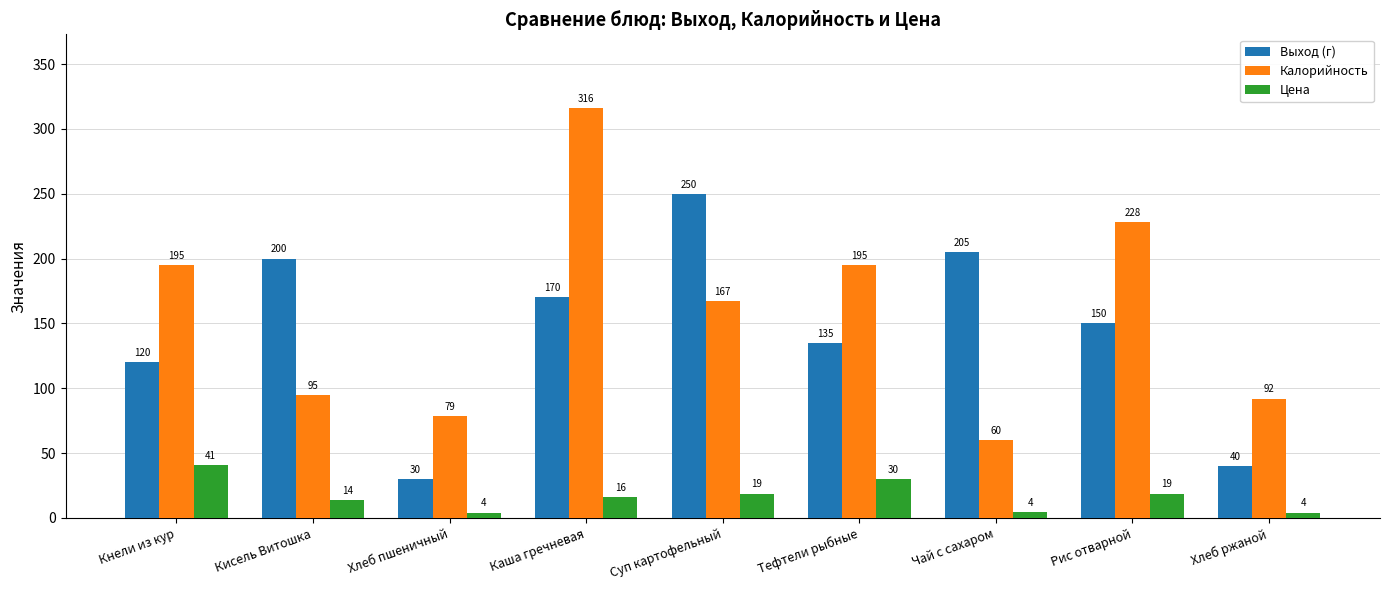

Which series has the widest spread of values?

Калорийность